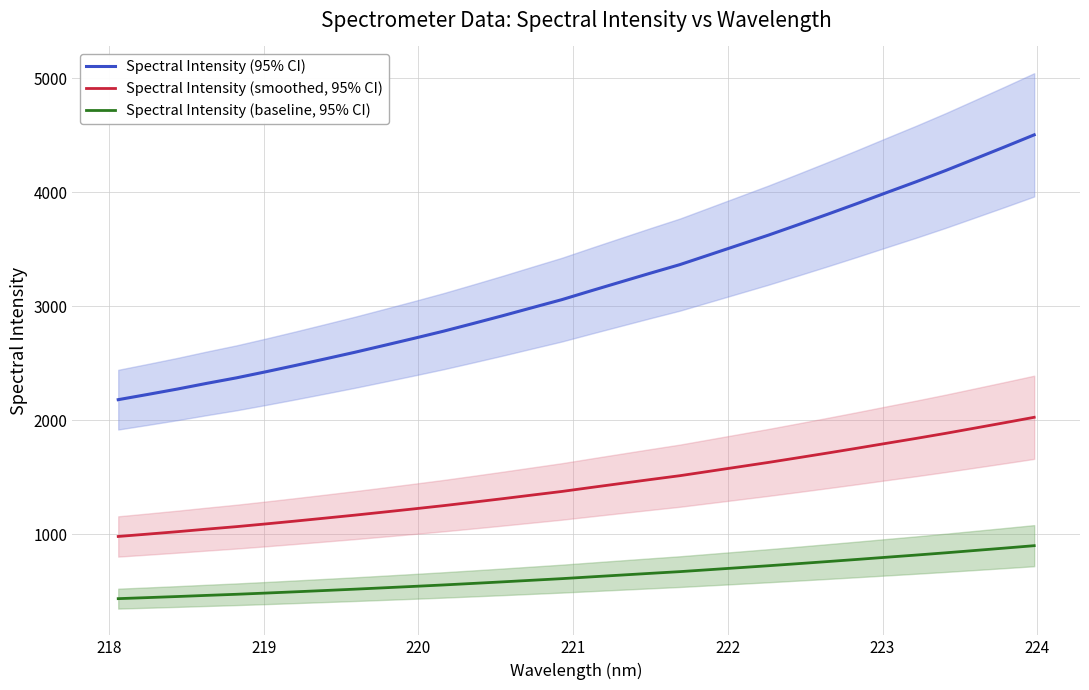

True or false: Spectral Intensity (baseline, 95% CI) and Spectral Intensity (95% CI) intersect in this chart.

False